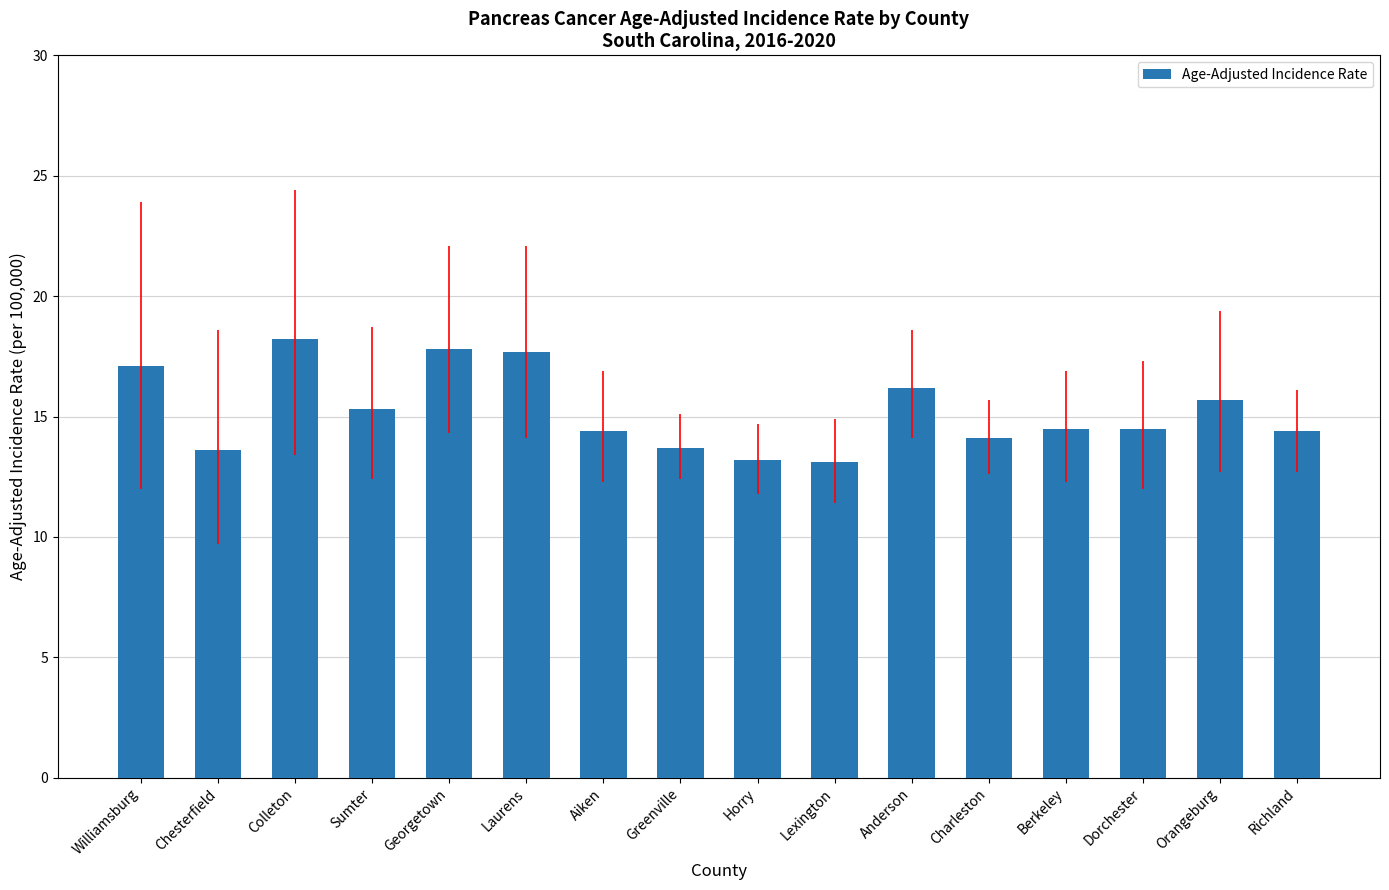

What is the ratio of the value at Laurens to the value at Colleton?

1.0